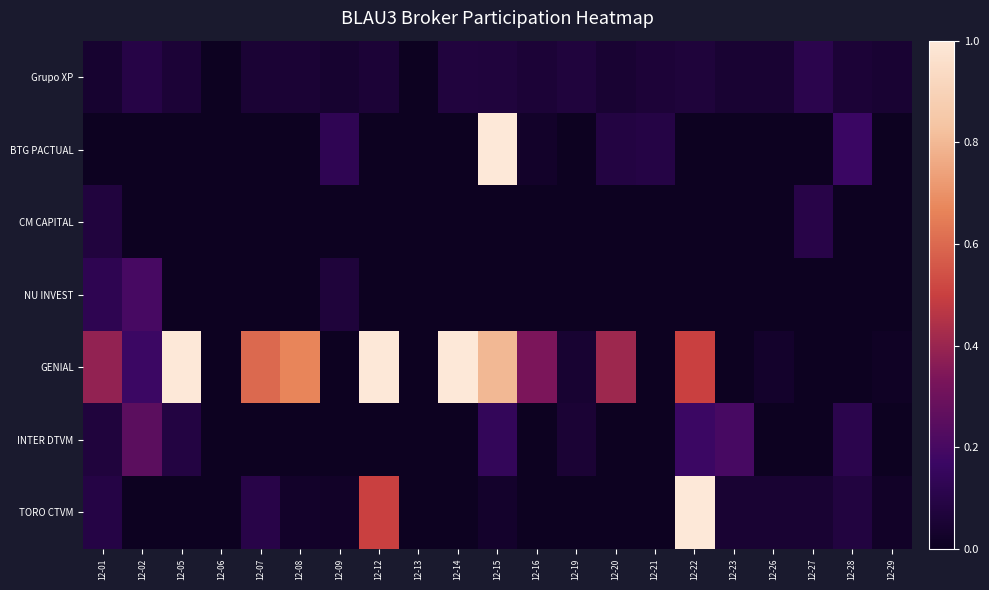

What is the difference between the highest and lowest values at 12-16?

0.3